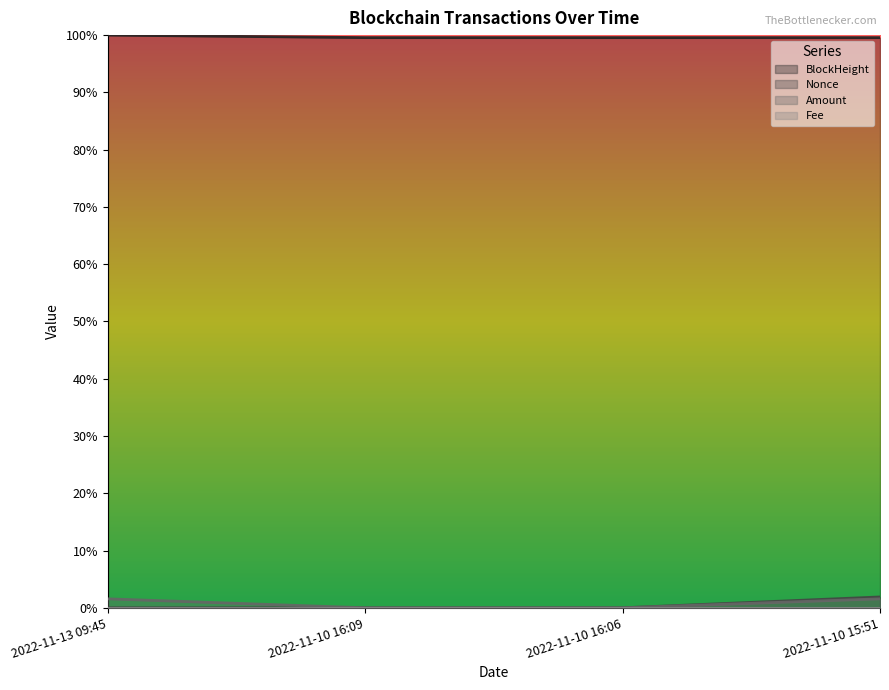

The value of Amount at 2022-11-13 09:45 is 0.0. True or false?

False